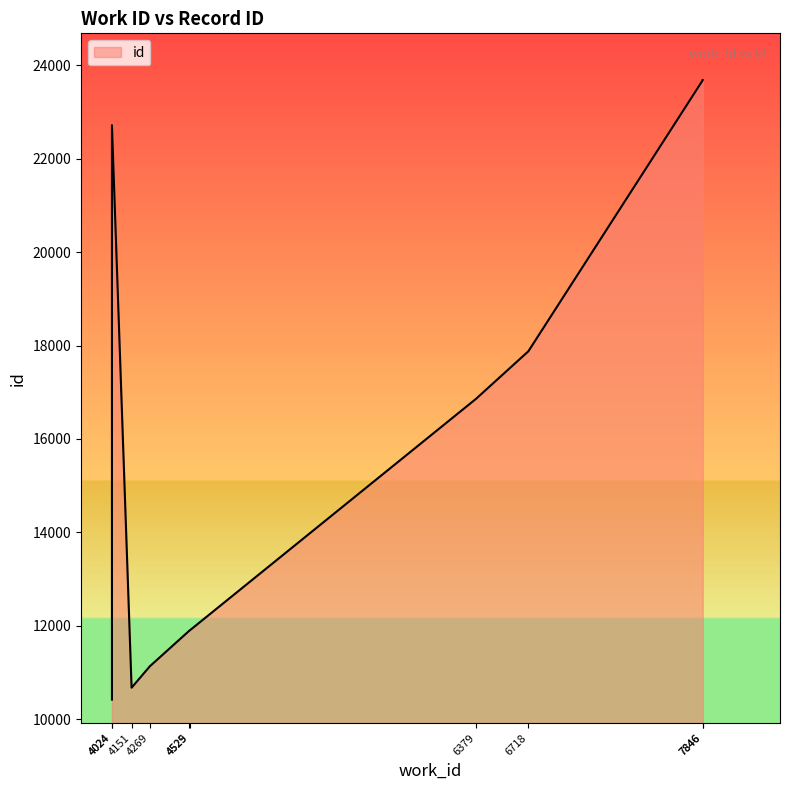

Between 4024 and 4151, which is larger?

4151